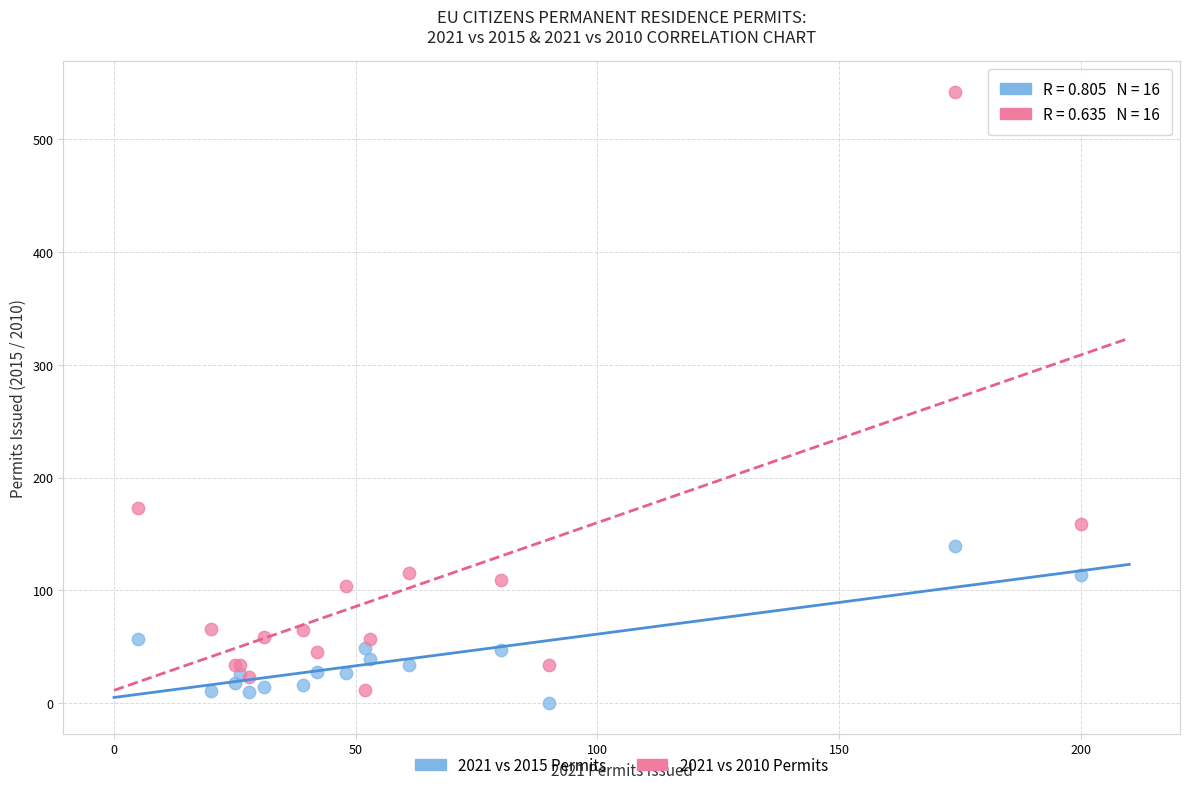

Across all series, what Y value is closest to 271?

173